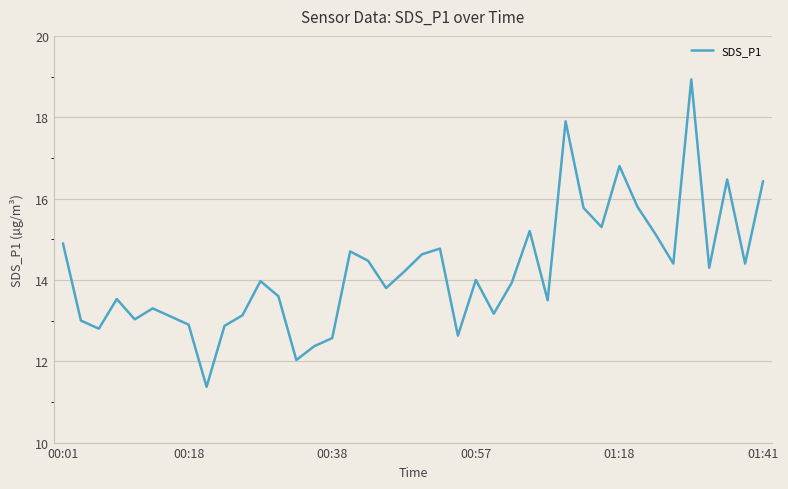

What is the greatest value displayed?

18.9